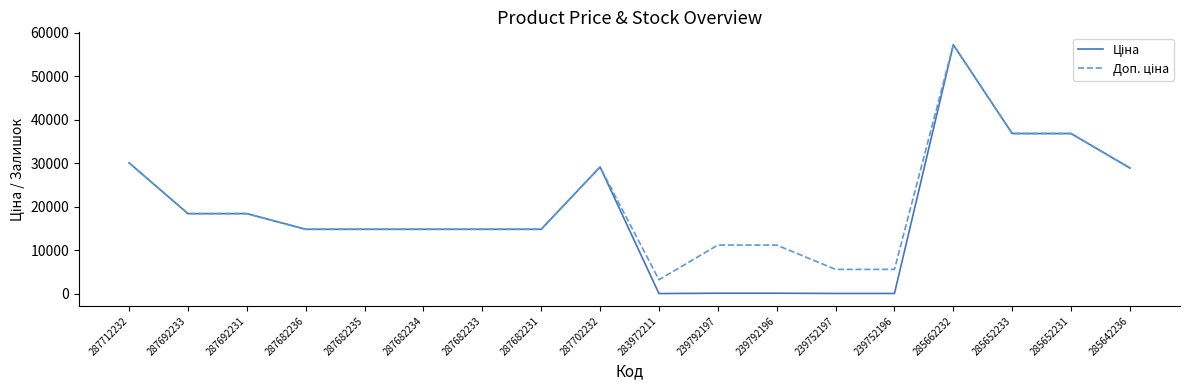

How many lines are shown in the chart?

2